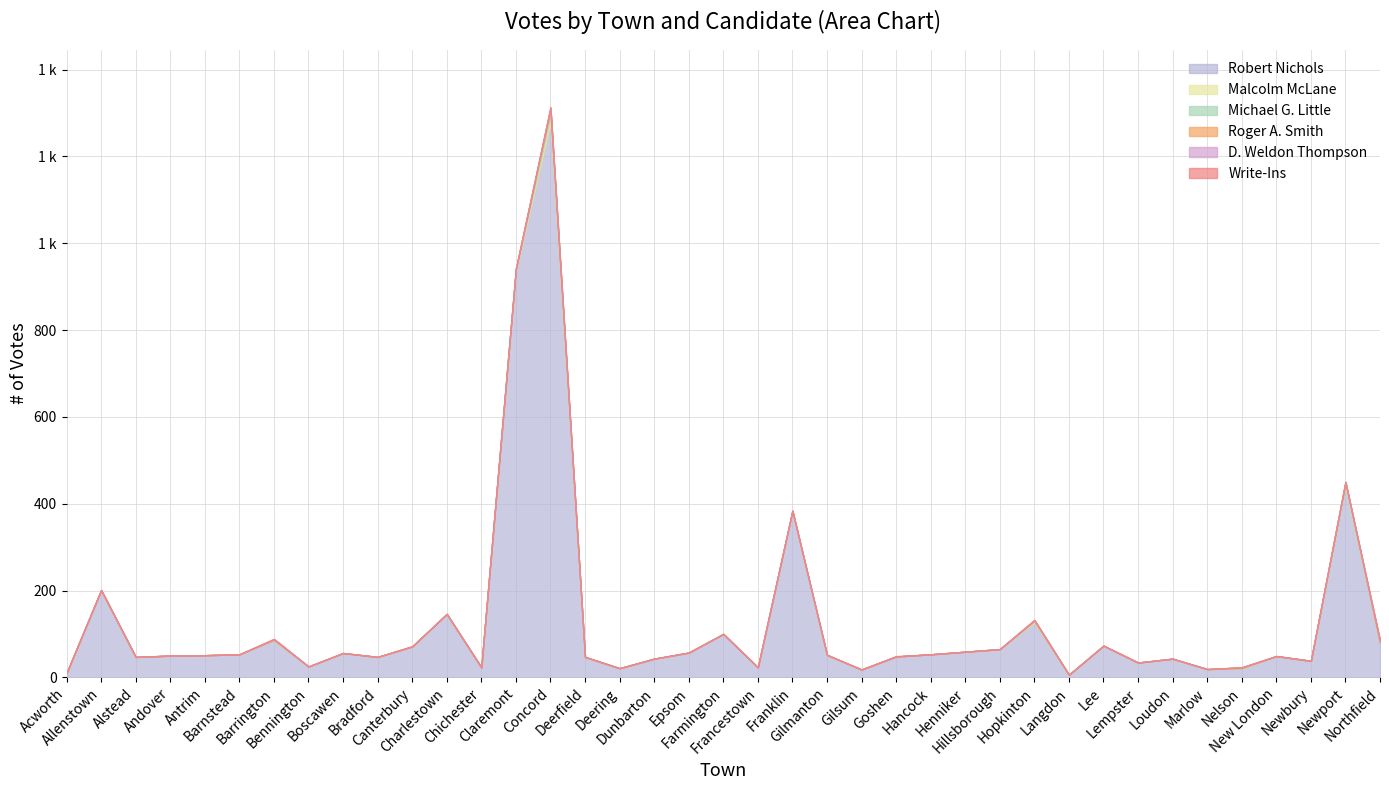

At which category is the sum across all series the highest?

Concord